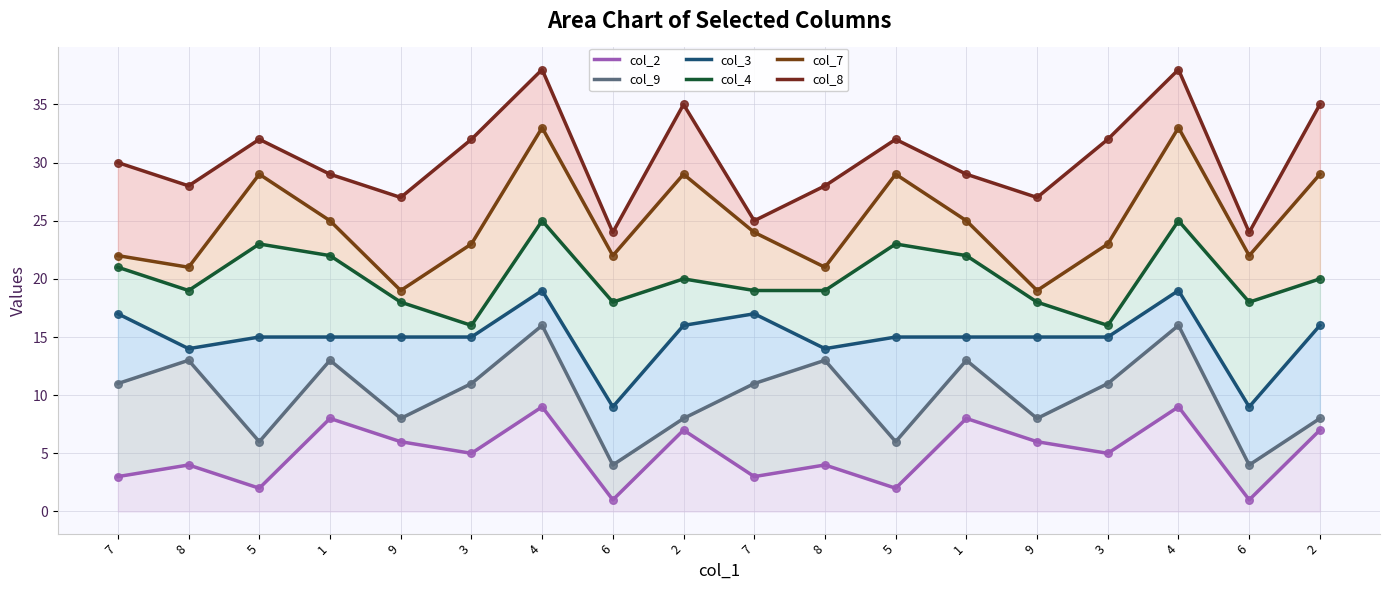

What are all the series names shown in the legend?

col_2, col_9, col_3, col_4, col_7, col_8